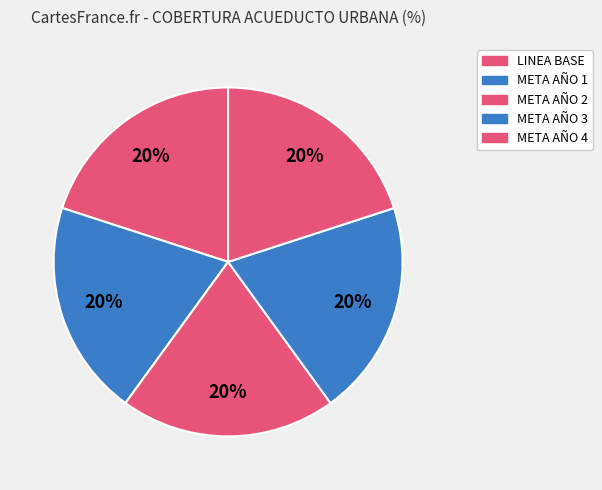

How many slices are in this pie chart?

5